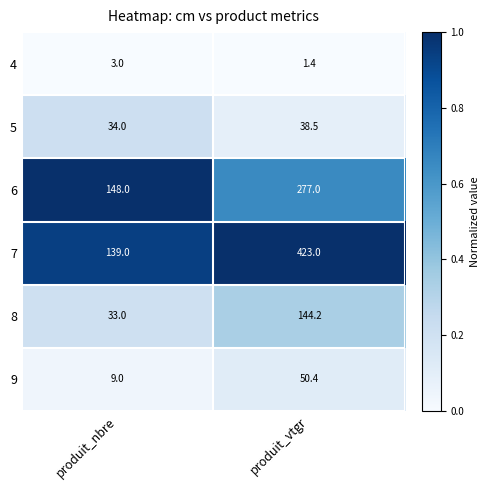

List the series in order of their peak value, lowest first.

4, 5, 9, 8, 6, 7